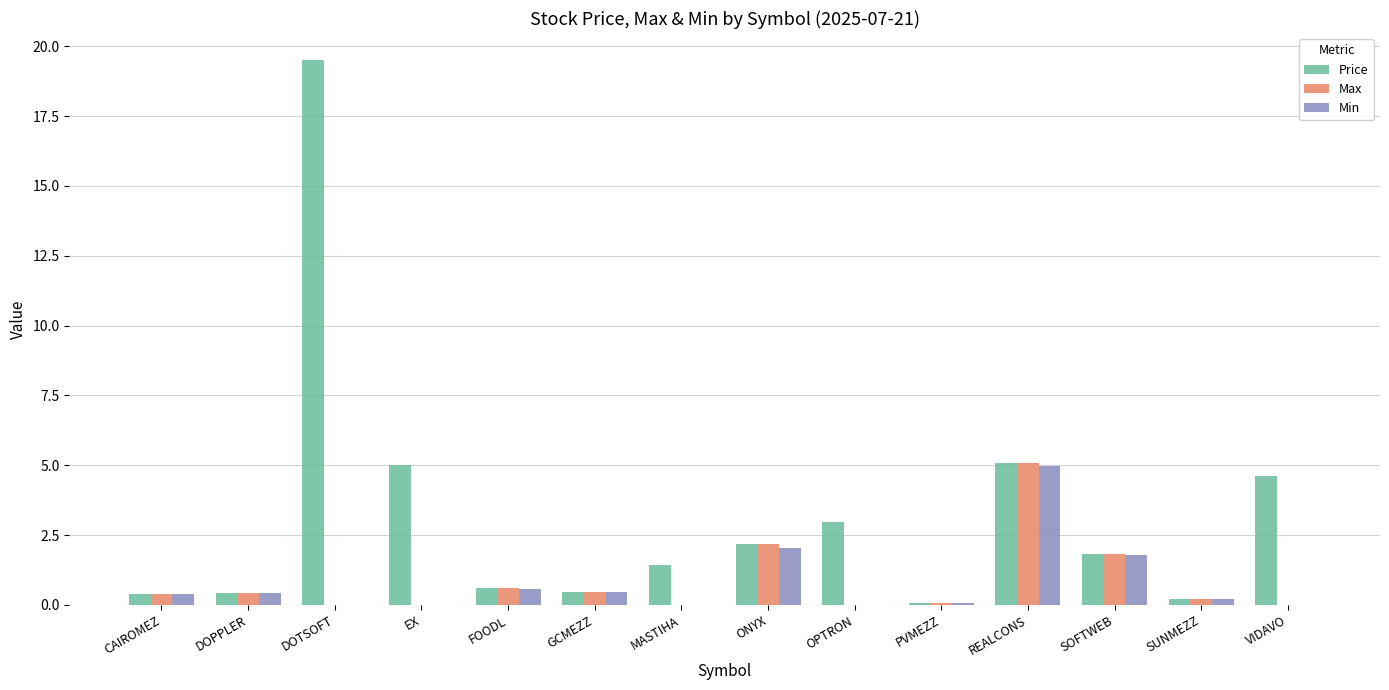

The Max series shows 0.2 at SUNMEZZ. True or false?

True